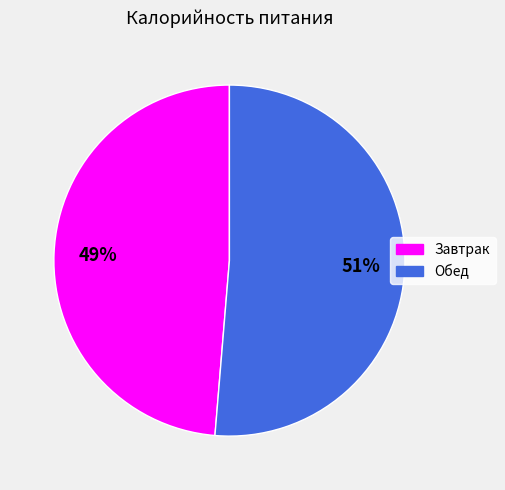

Is Завтрак the majority of the pie?

No